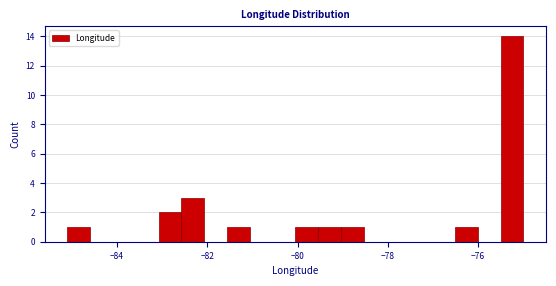

Around what value on the x-axis is the tallest bar? Give the approximate position of its centre, as read against the axis.

-75.2